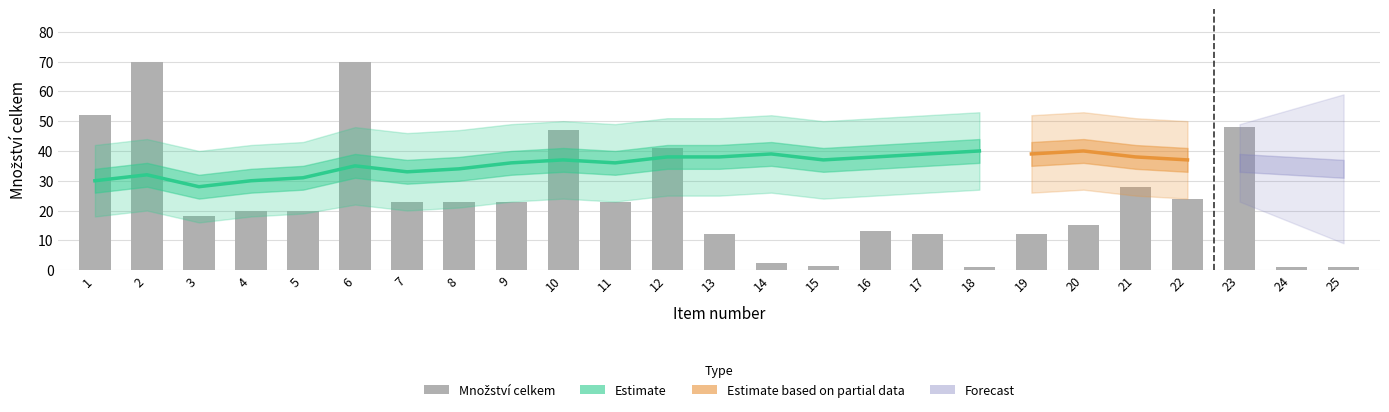

Reading left to right, transcribe all the data shown in this chart.

52.0	70.0	18.0	20.0	20.0	70.0	23.0	23.0	23.0	47.0	23.0	41.0	12.0	2.5	1.2	13.0	12.0	1.0	12.0	15.0	28.0	24.0	48.0	1.0	1.0